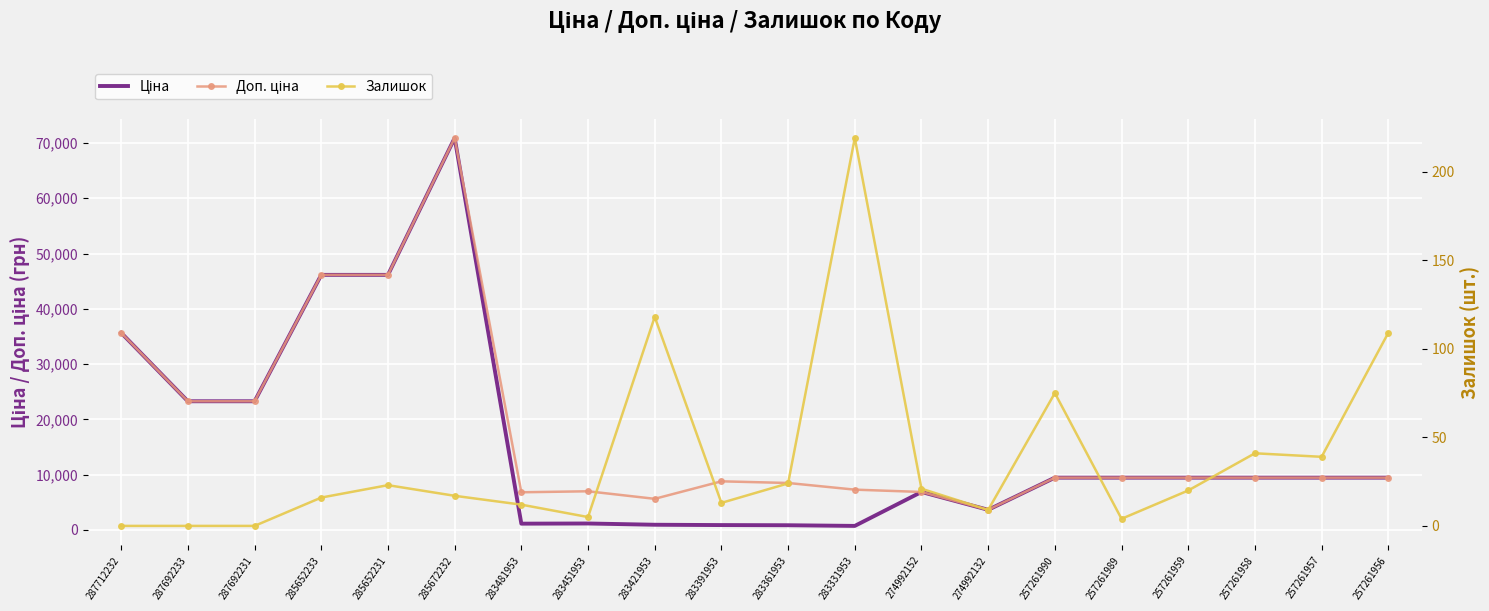

What is the approximate value of Залишок at 257261956?

109.0